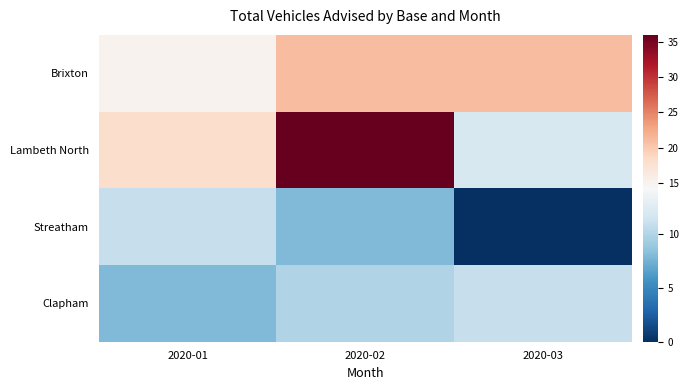

Reading left to right, extract all data points from this chart.

Brixton: 2020-01=15	2020-02=21	2020-03=21
Lambeth North: 2020-01=18	2020-02=36	2020-03=12
Streatham: 2020-01=11	2020-02=8	2020-03=0
Clapham: 2020-01=8	2020-02=10	2020-03=11